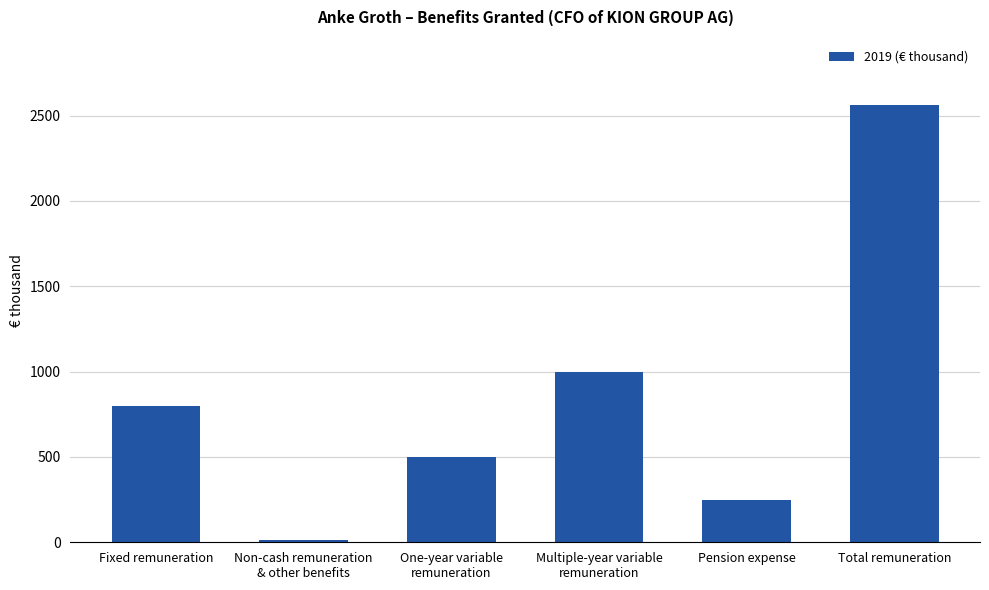

What is the minimum value shown in the chart?

13